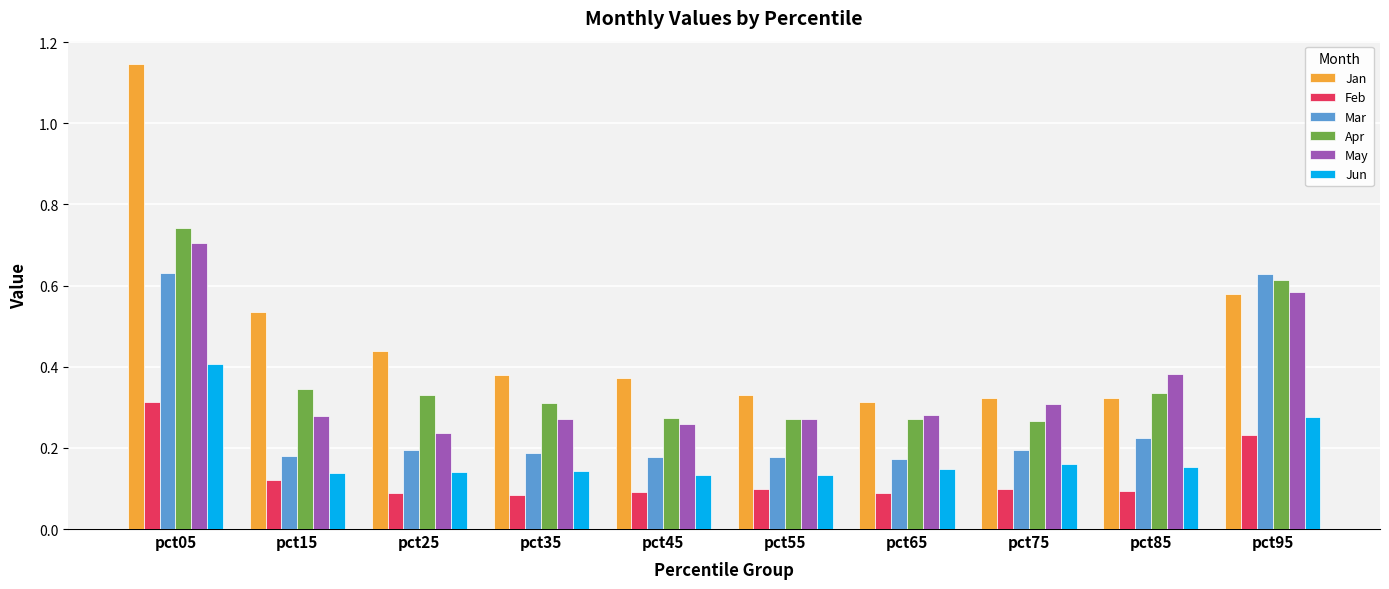

Which series has the largest range (max minus min)?

Jan